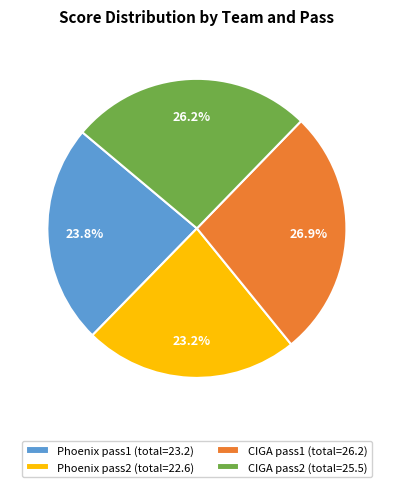

Approximately how many times larger is the value at Phoenix pass1 compared to CIGA pass1?

0.9